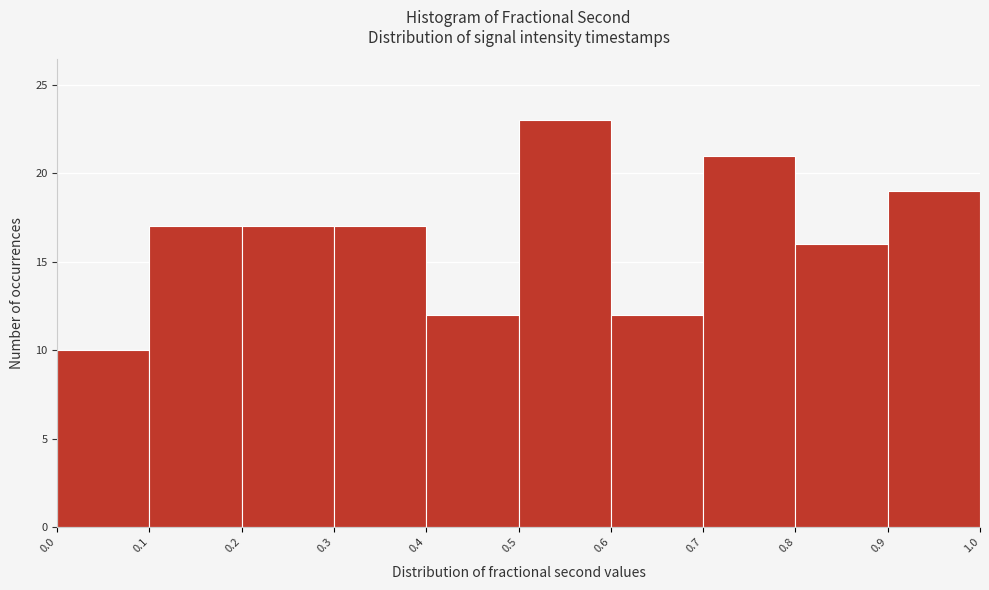

Reading left to right, transcribe this chart: for each bar, give the range it covers on the x-axis and its height. The values are not printed on the chart, so give them approximately, as read against the axis.

0.0 to 0.1: 10
0.1 to 0.2: 17
0.2 to 0.3: 17
0.3 to 0.4: 17
0.4 to 0.5: 12
0.5 to 0.6: 23
0.6 to 0.7: 12
0.7 to 0.8: 21
0.8 to 0.9: 16
0.9 to 1.0: 19